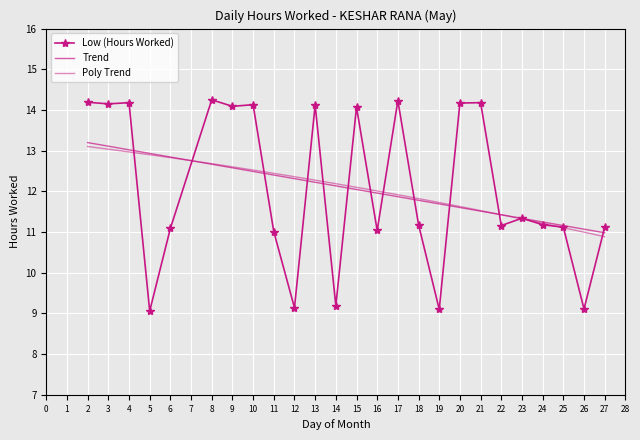

At which category does the chart reach its minimum across all series?

5